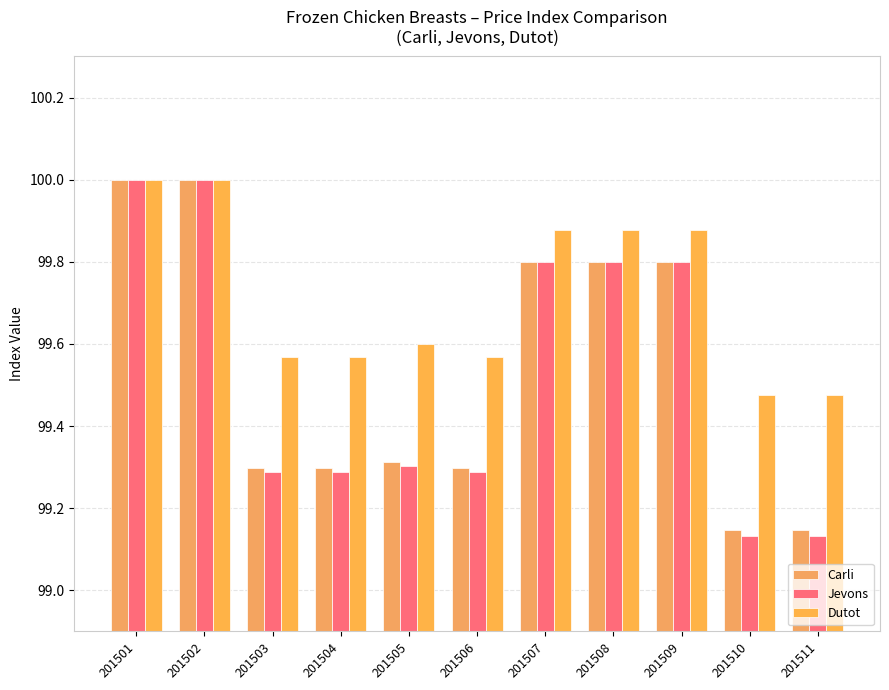

At which label is Carli closest to 99?

201510